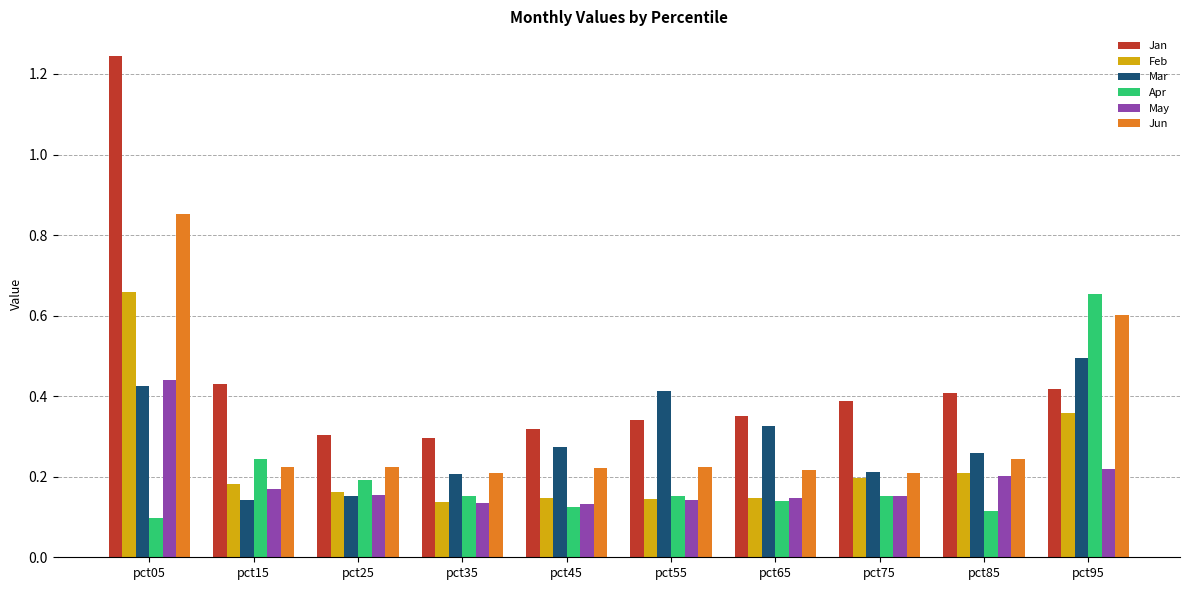

Which category has the highest value across all series?

pct05